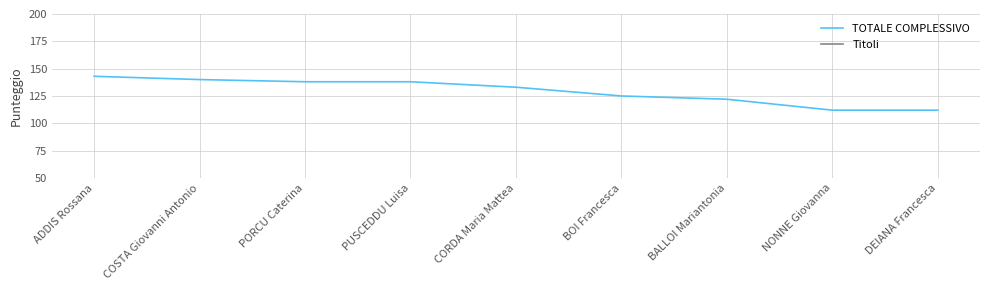

Which series has the largest total across all categories?

TOTALE COMPLESSIVO